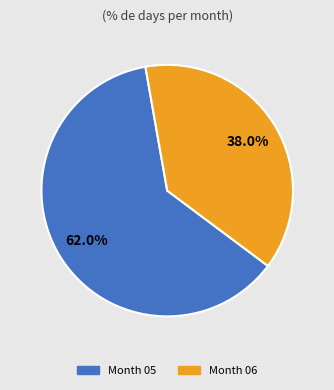

Approximately how many times larger is the value at Month 05 compared to Month 06?

1.6